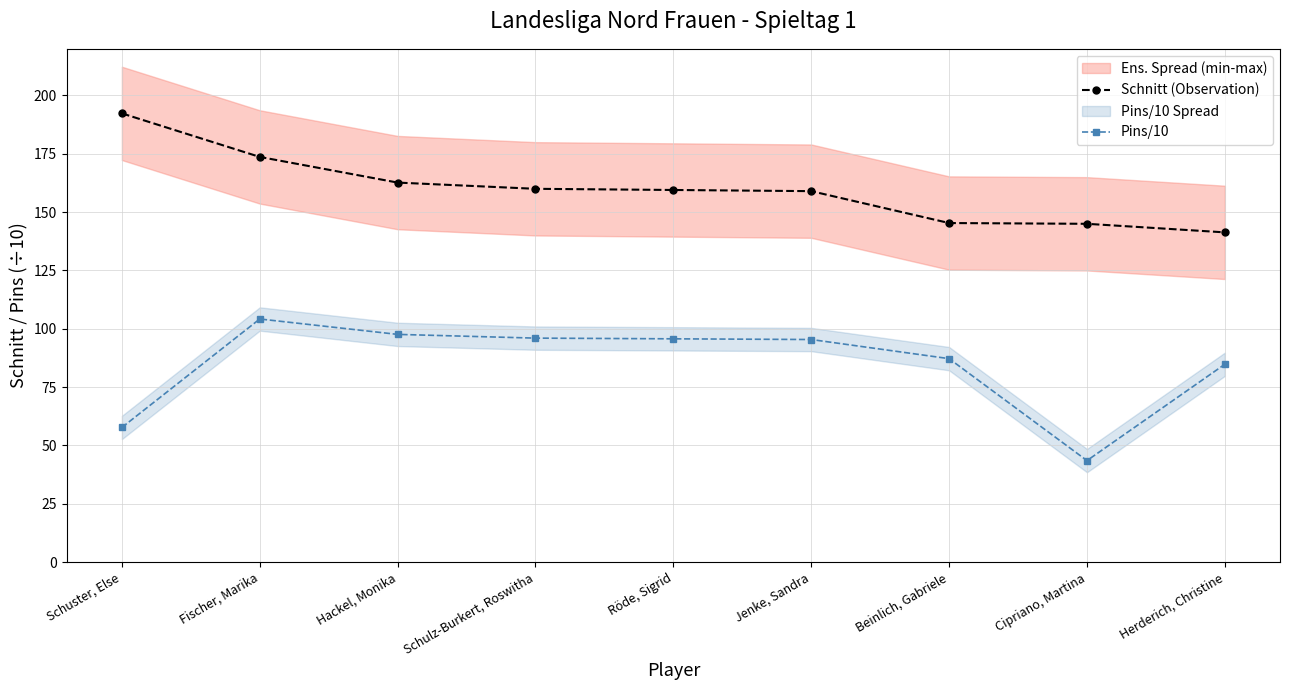

Which category has the highest value in the Schnitt (Observation) series?

Schuster, Else